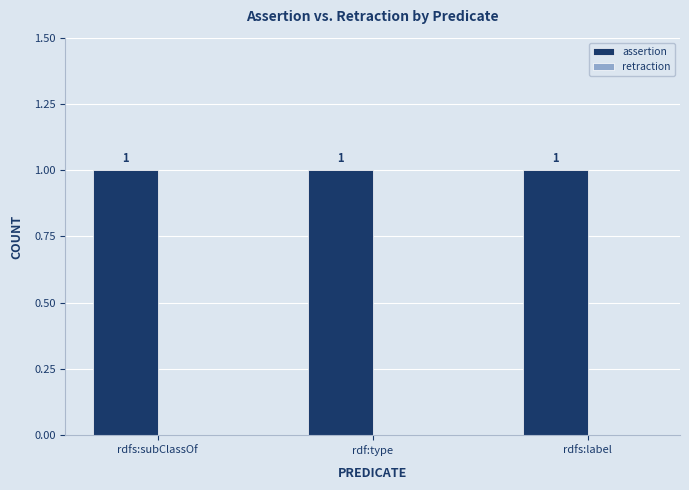

What is the greatest value displayed?

1